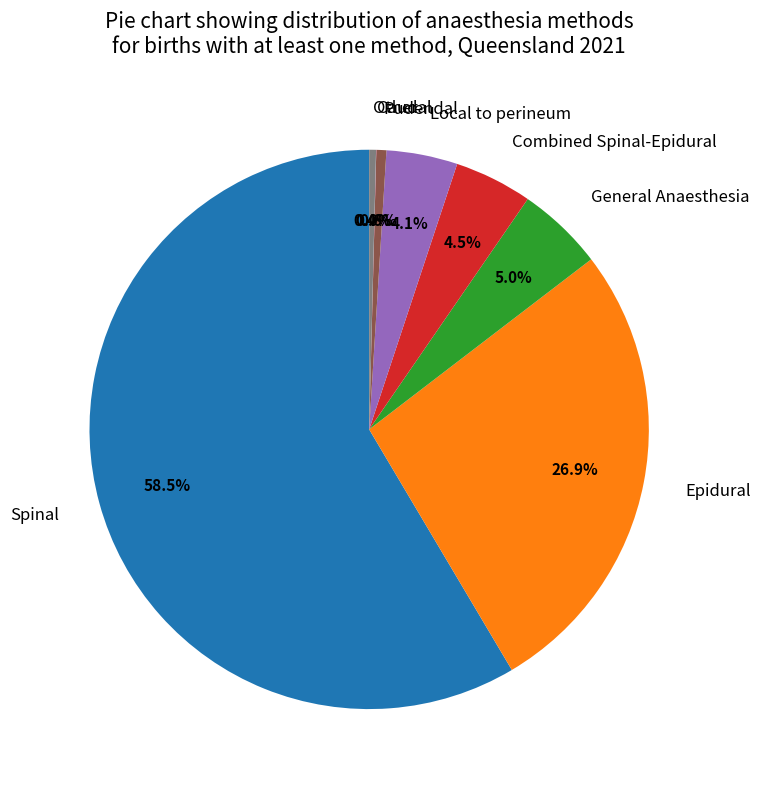

Approximately how many times larger is the value at Spinal compared to Other?

148.6